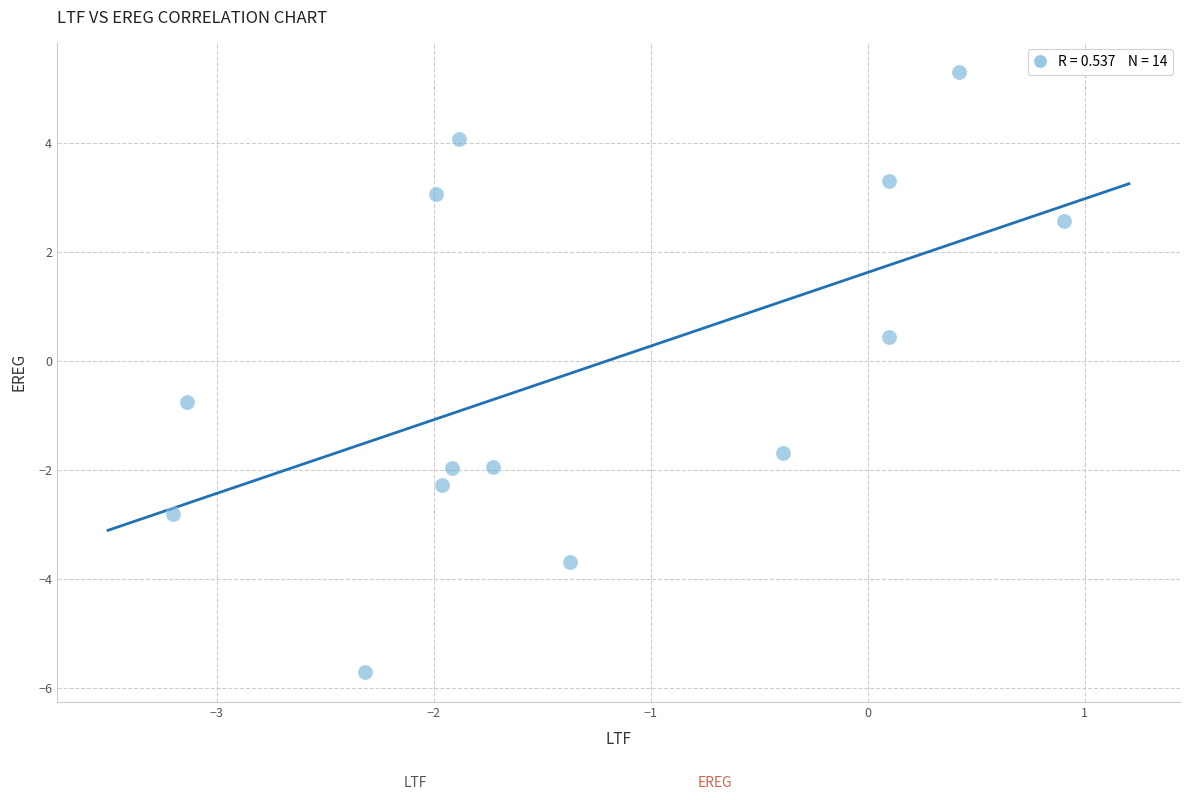

What is the range of X values (max minus min)?

4.1